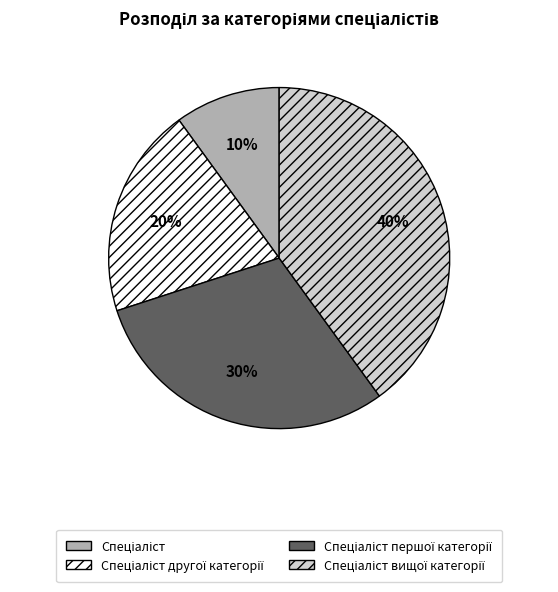

How many segments does this pie chart have?

4